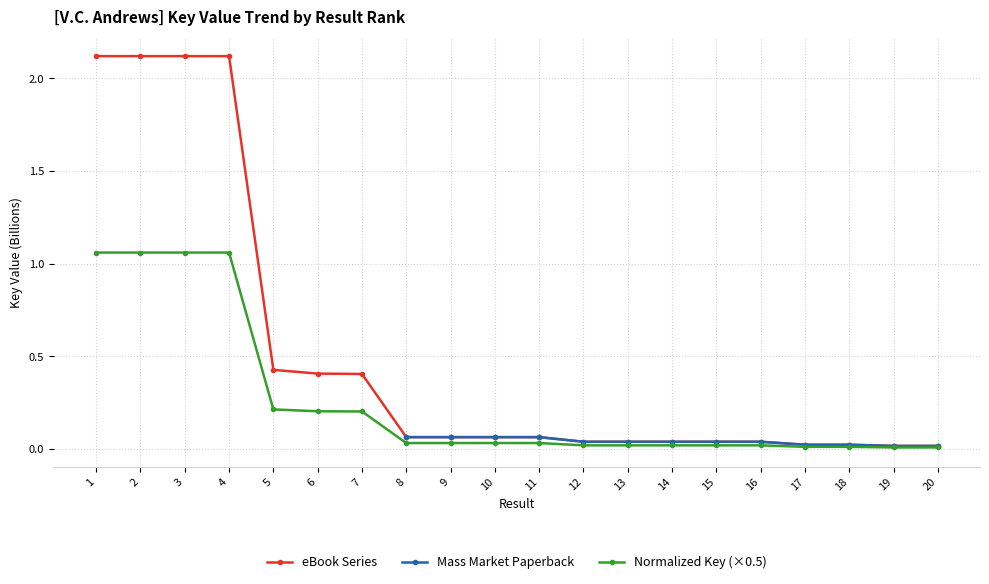

List the labels in order of value, smallest first.

19, 20, 18, 17, 16, 15, 14, 13, 12, 11, 9, 10, 8, 7, 6, 5, 4, 3, 2, 1